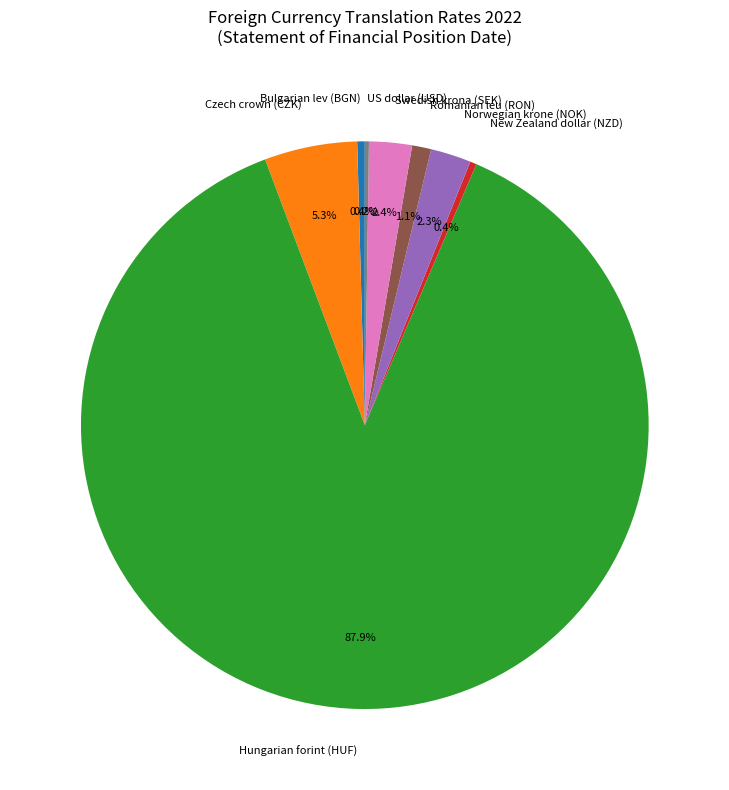

Which has a higher value, Norwegian krone (NOK) or Romanian leu (RON)?

Norwegian krone (NOK)